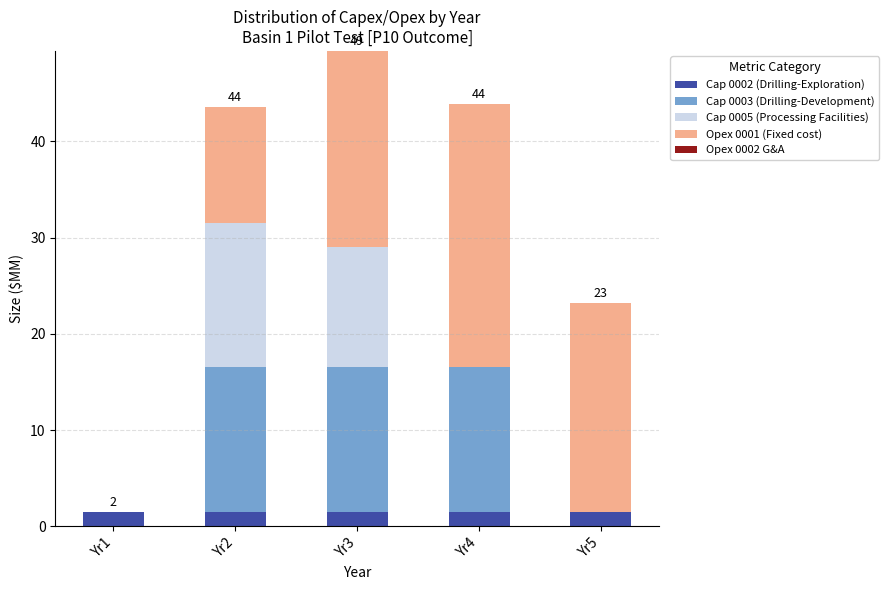

At which category is the sum across all series the highest?

Yr3